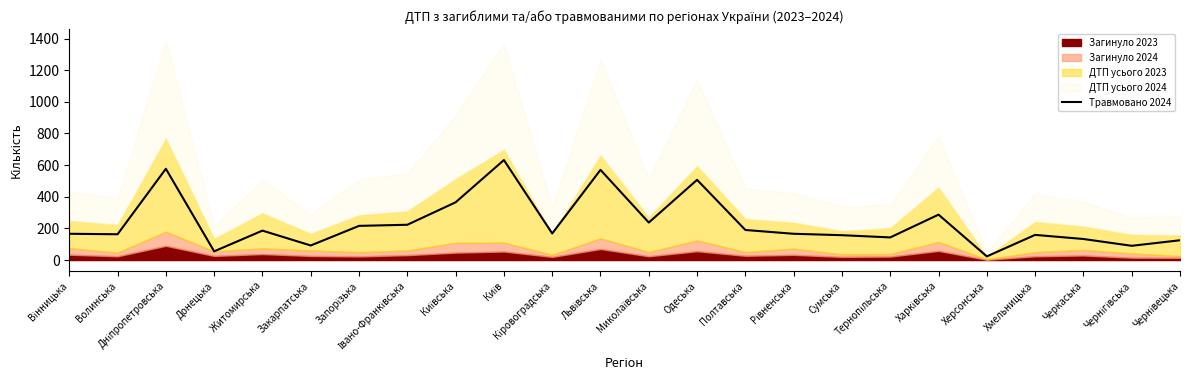

True or false: the data shows 491 at Харківська.

False